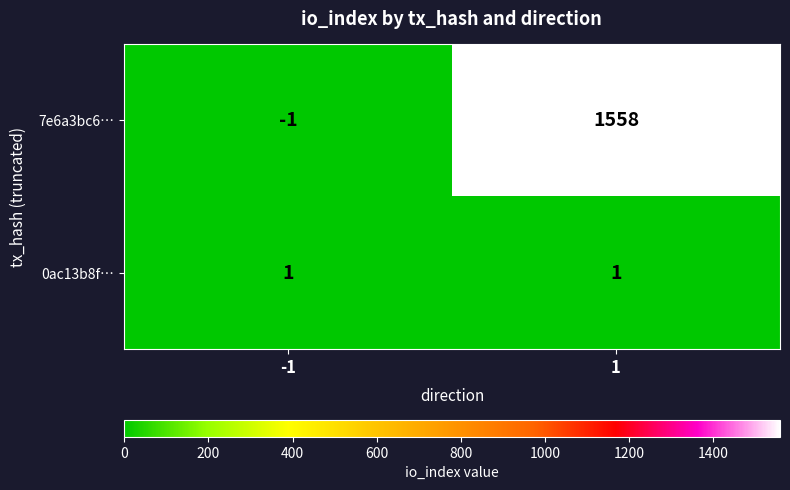

Is the value of 0ac13b8f… at 1 greater than the value of 7e6a3bc6… at -1?

Yes